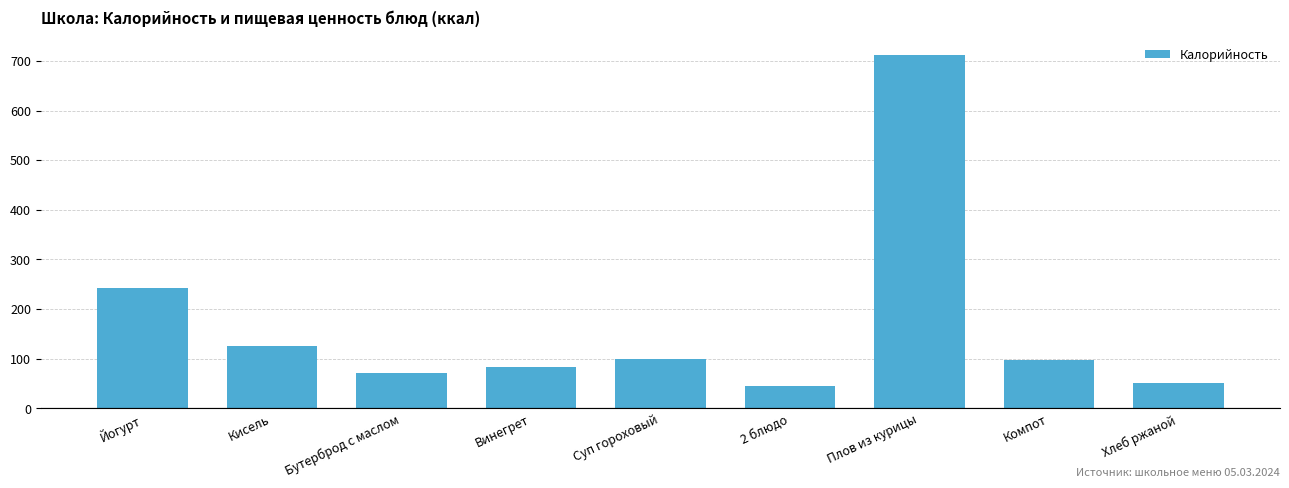

At which label does the data first exceed 97?

Йогурт